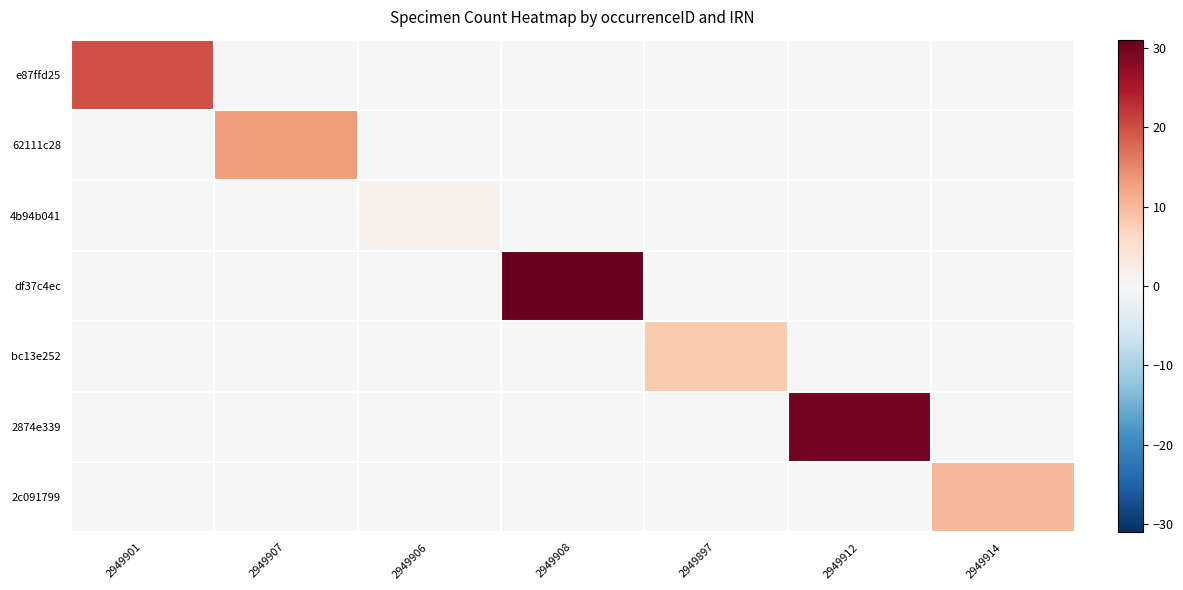

Which series has the largest total across all categories?

df37c4ec